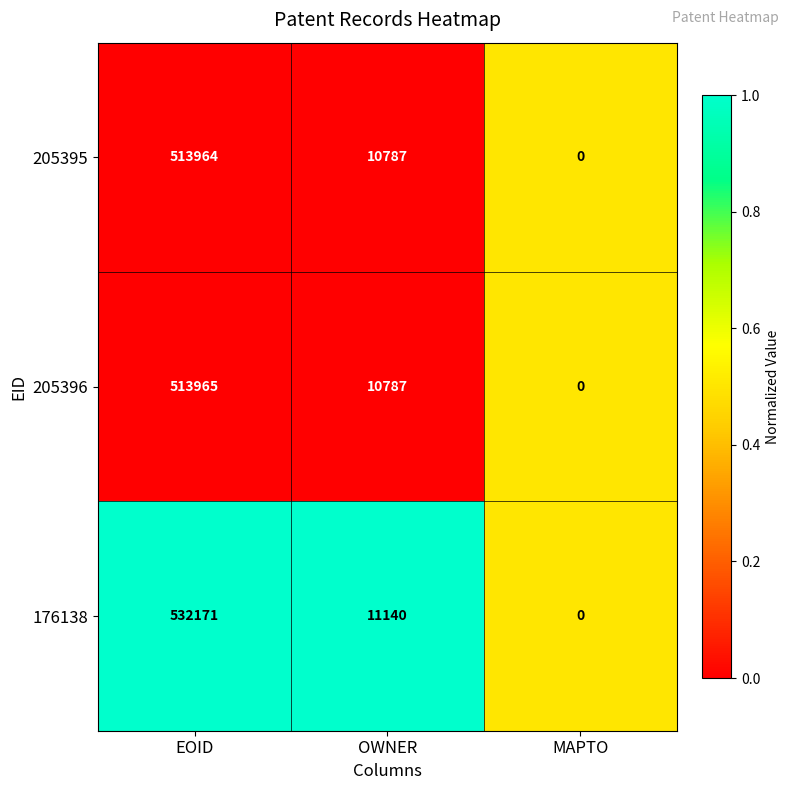

Reading left to right, transcribe all the data shown in this chart.

205395: 513964	10787	0
205396: 513965	10787	0
176138: 532171	11140	0